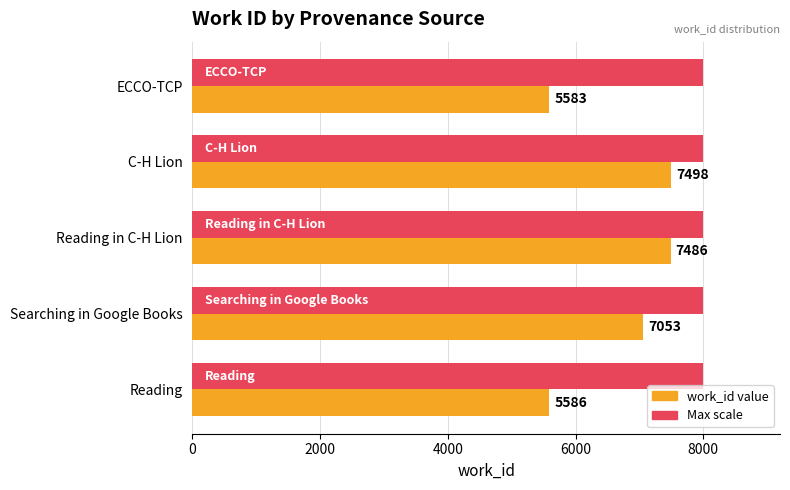

What is the total value across all series at Reading?

13586